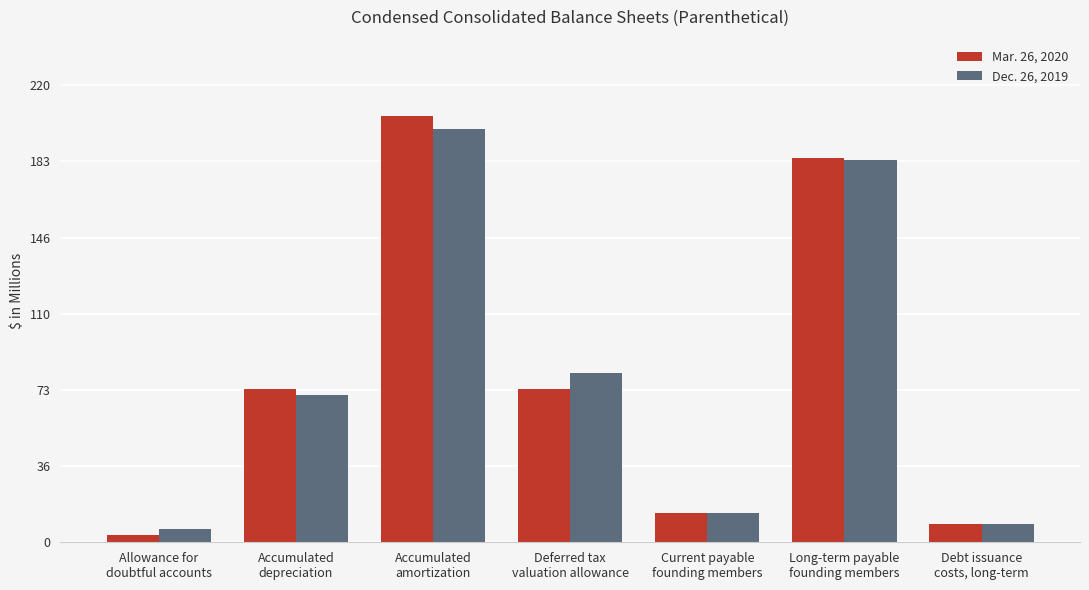

Count the number of data series in this chart.

2